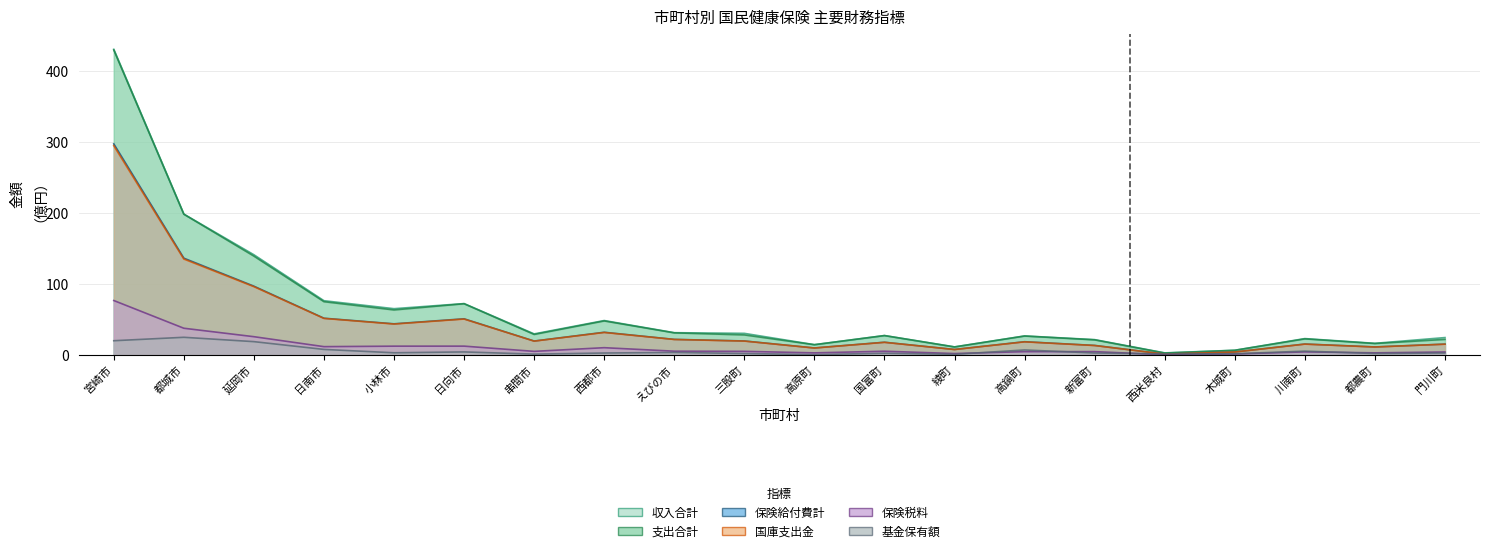

What is the sum of all 支出合計 values?

1284.9